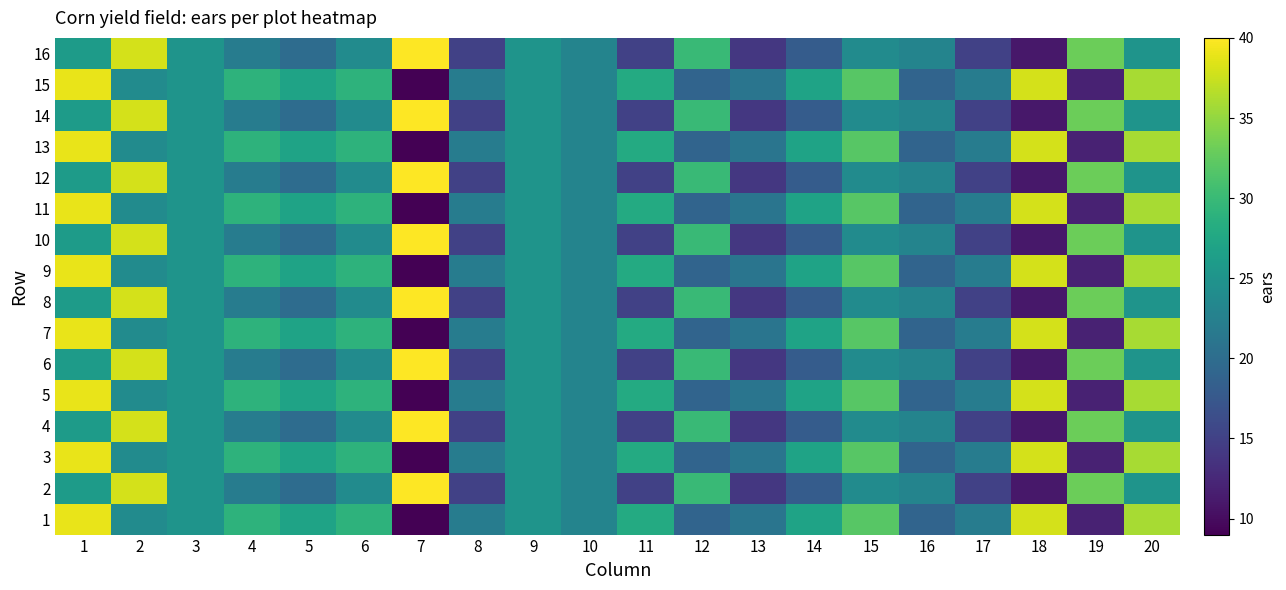

At which category does the chart reach its peak across all series?

7